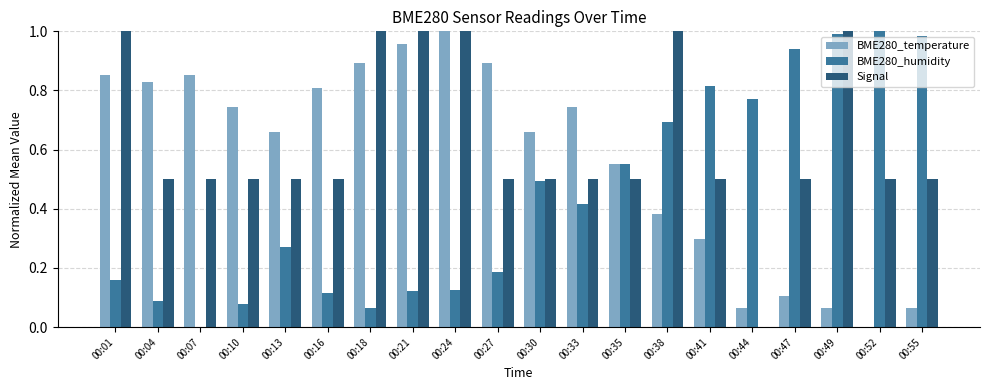

Is the value of Signal at 00:07 greater than the value of BME280_temperature at 00:35?

No